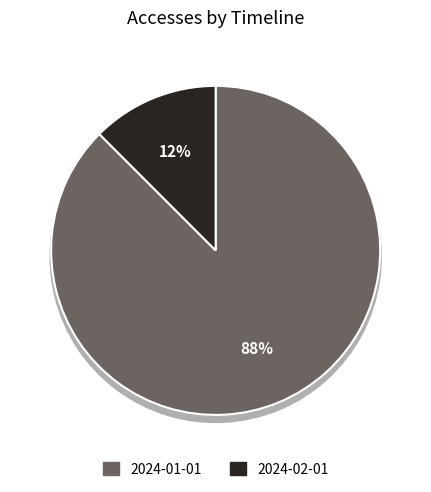

The 2024-01-01 slice represents 81% of the pie. True or false?

False